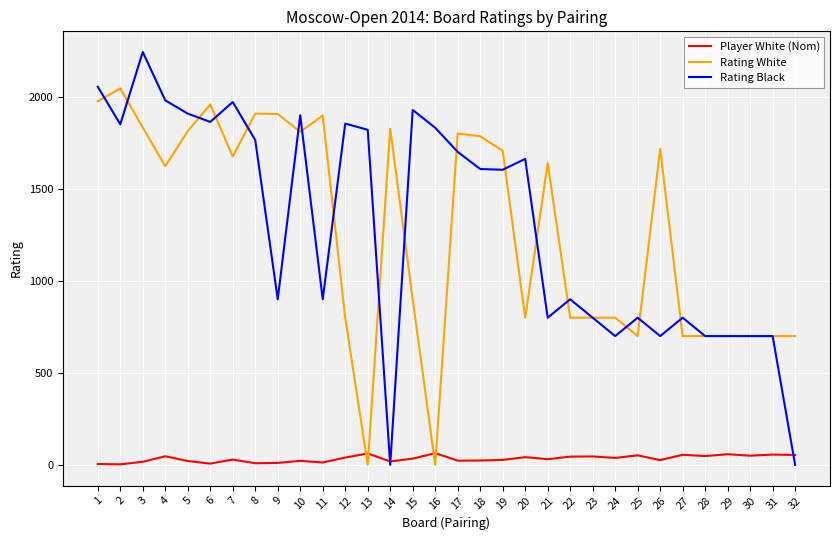

Which series has the largest range (max minus min)?

Rating Black